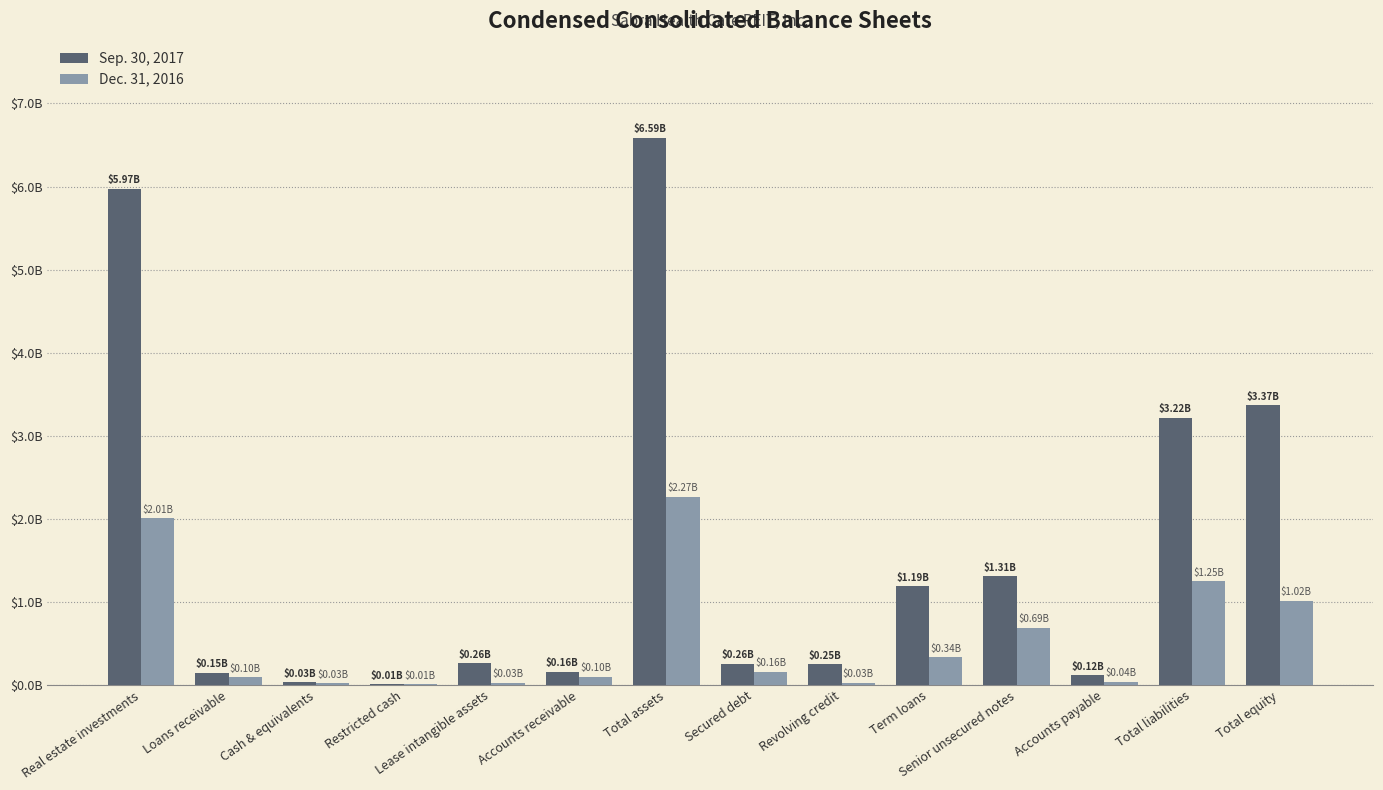

What is the difference between the maximum and minimum values in the Dec. 31, 2016 series?

2256917000